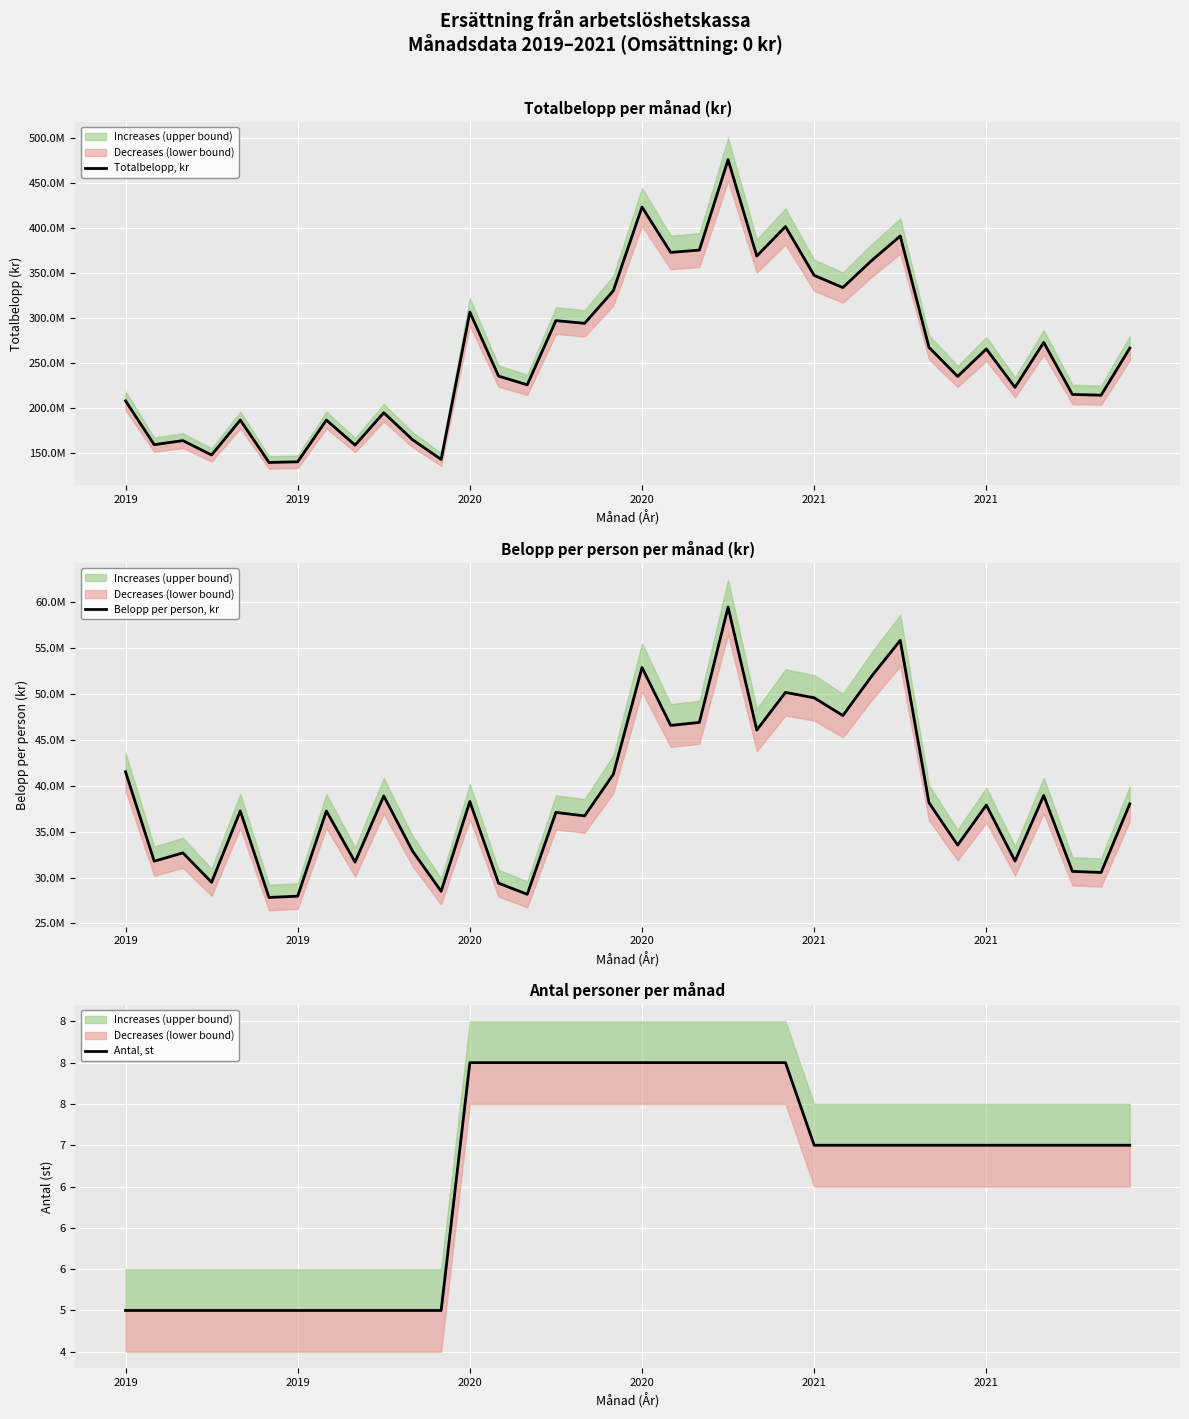

True or false: Totalbelopp, kr and Belopp per person, kr intersect in this chart.

False